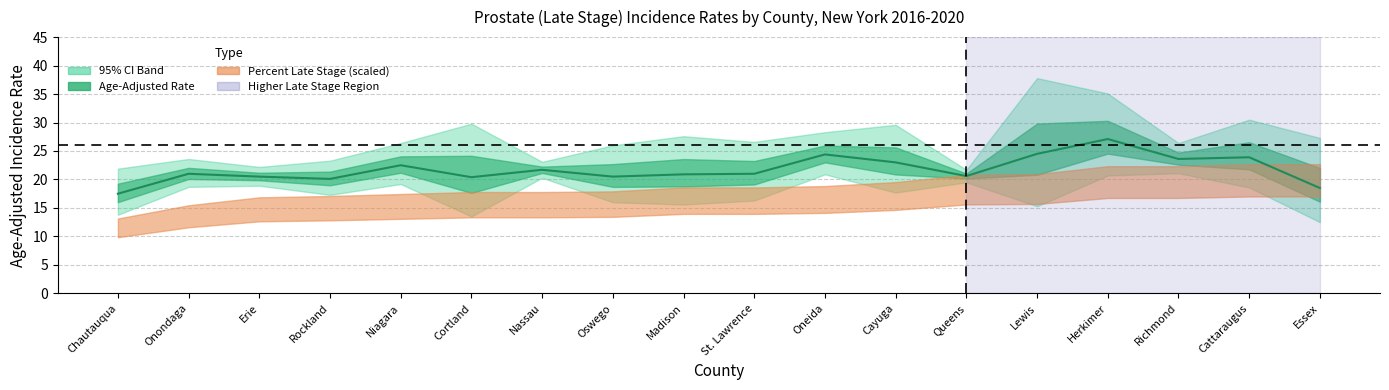

Rank the series by their maximum value, from lowest to highest.

Percent Late Stage, Lower 95% CI, Age-Adjusted Rate, Upper 95% CI